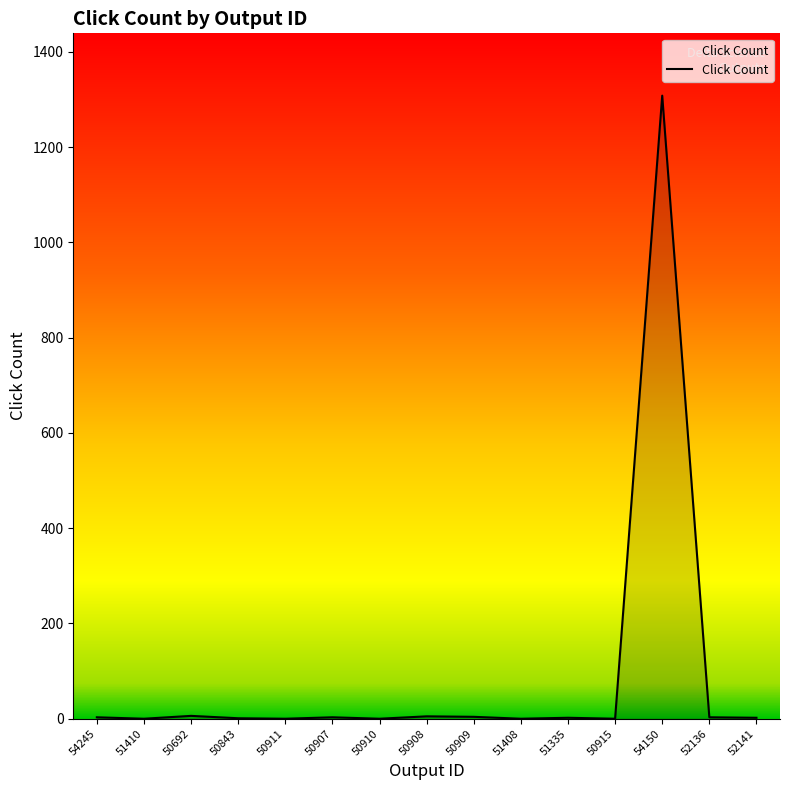

True or false: the data shows 6 at 50692.

True